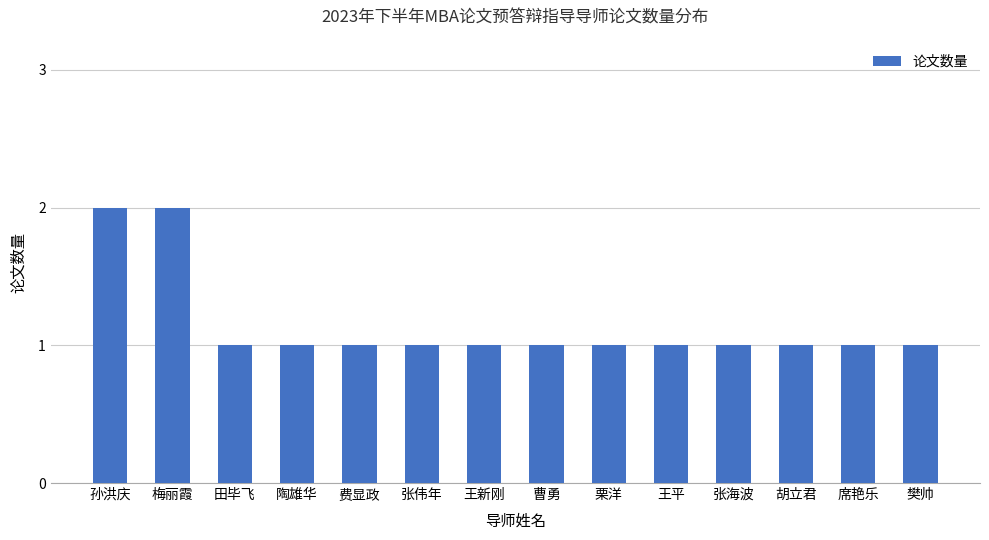

True or false: the data shows 2 at 梅丽霞.

True